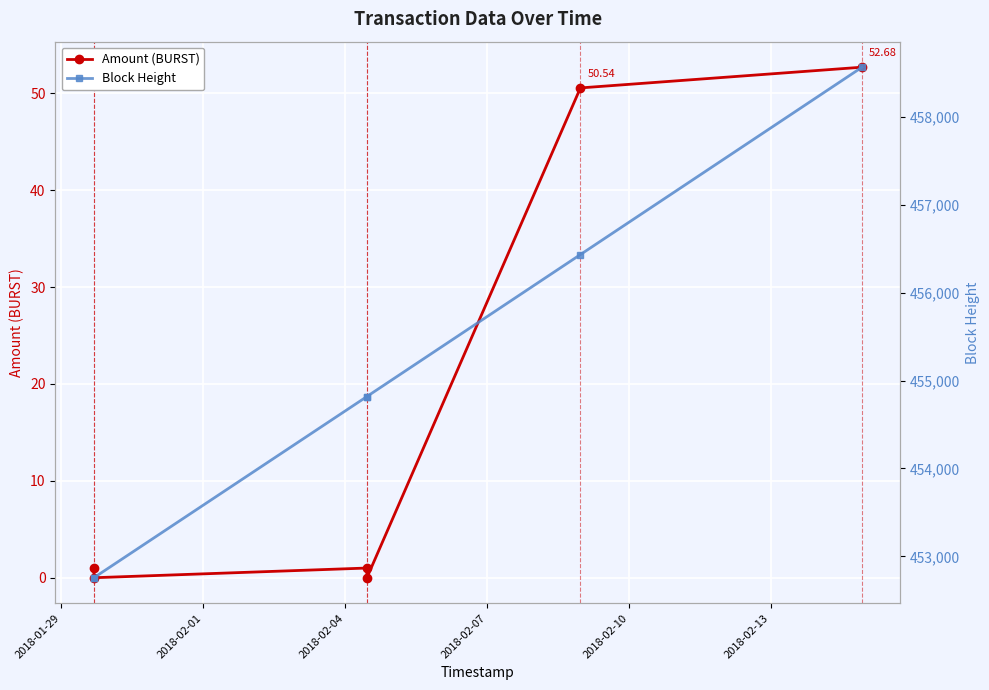

At which label does Amount (BURST) reach its peak?

2018-02-13